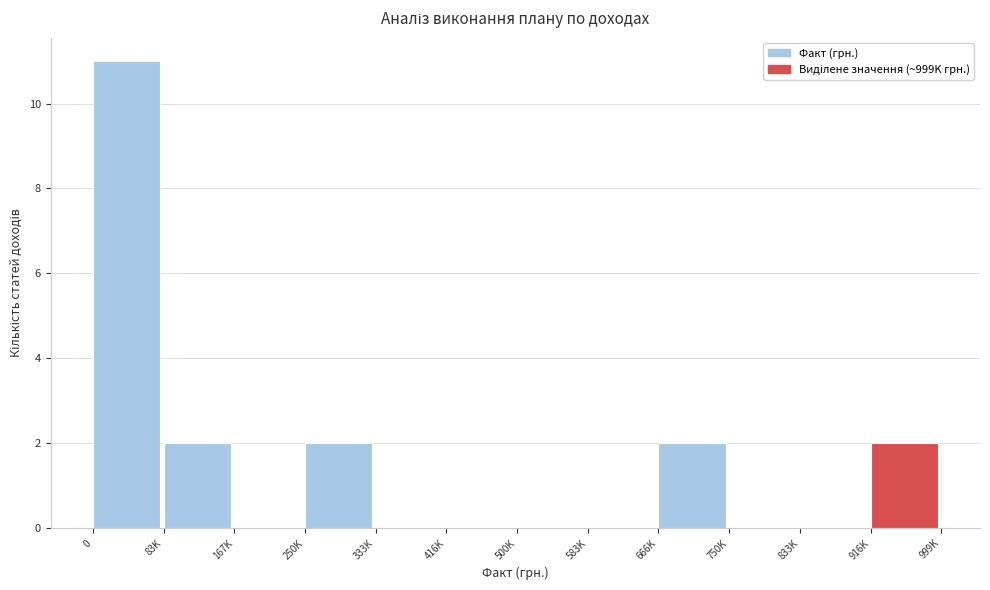

Reading left to right, list all the values displayed in this chart.

0=11	83K=2	167K=0	250K=2	333K=0	416K=0	500K=0	583K=0	666K=2	750K=0	833K=0	916K=2